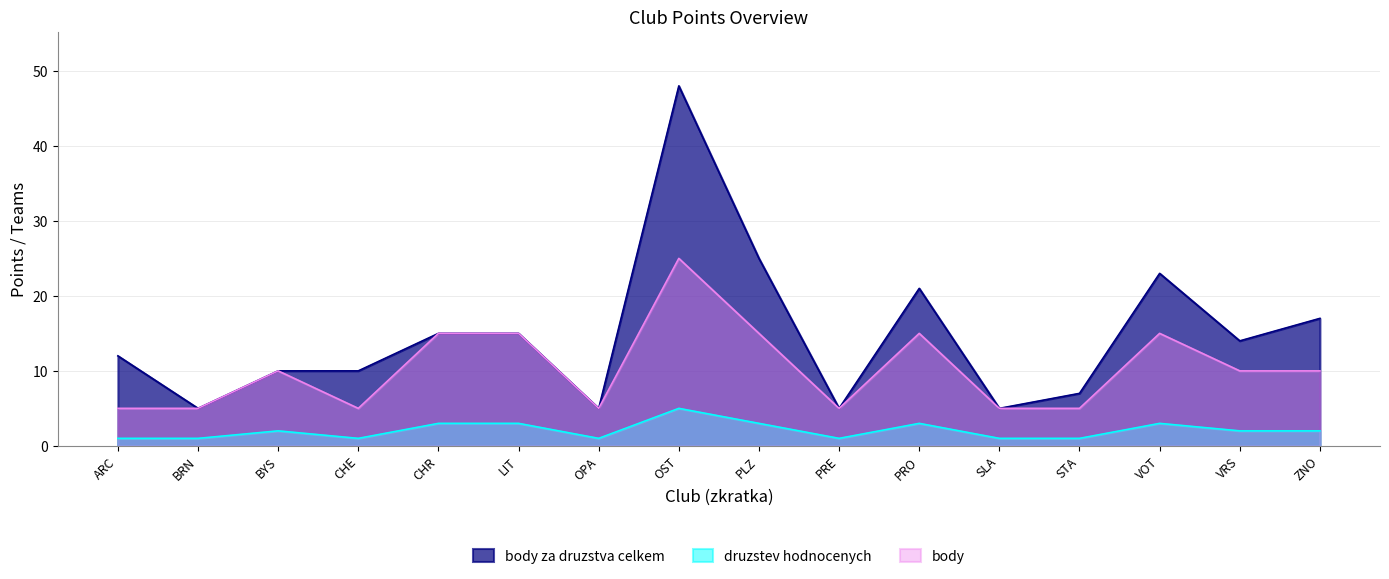

Reading left to right, transcribe all the data shown in this chart.

body za druzstva celkem: ARC=12	BRN=5	BYS=10	CHE=10	CHR=15	LIT=15	OPA=5	OST=48	PLZ=25	PRE=5	PRO=21	SLA=5	STA=7	VOT=23	VRS=14	ZNO=17
druzstev hodnocenych: ARC=1	BRN=1	BYS=2	CHE=1	CHR=3	LIT=3	OPA=1	OST=5	PLZ=3	PRE=1	PRO=3	SLA=1	STA=1	VOT=3	VRS=2	ZNO=2
body: ARC=5	BRN=5	BYS=10	CHE=5	CHR=15	LIT=15	OPA=5	OST=25	PLZ=15	PRE=5	PRO=15	SLA=5	STA=5	VOT=15	VRS=10	ZNO=10